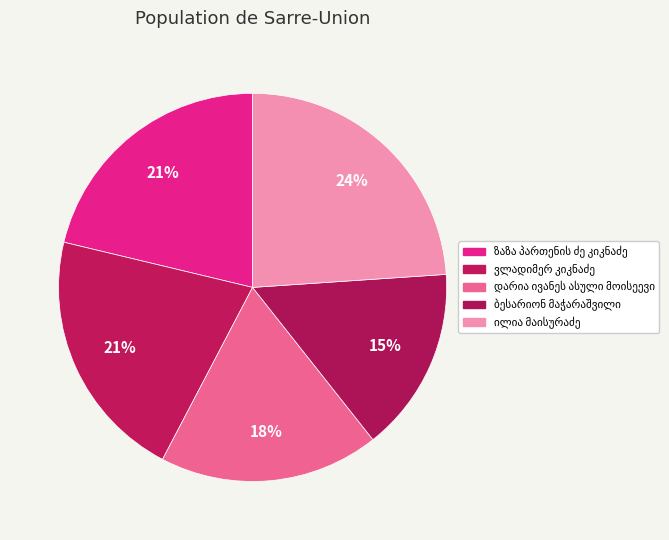

Does ბესარიონ მაჭარაშვილი represent more than half of the total?

No